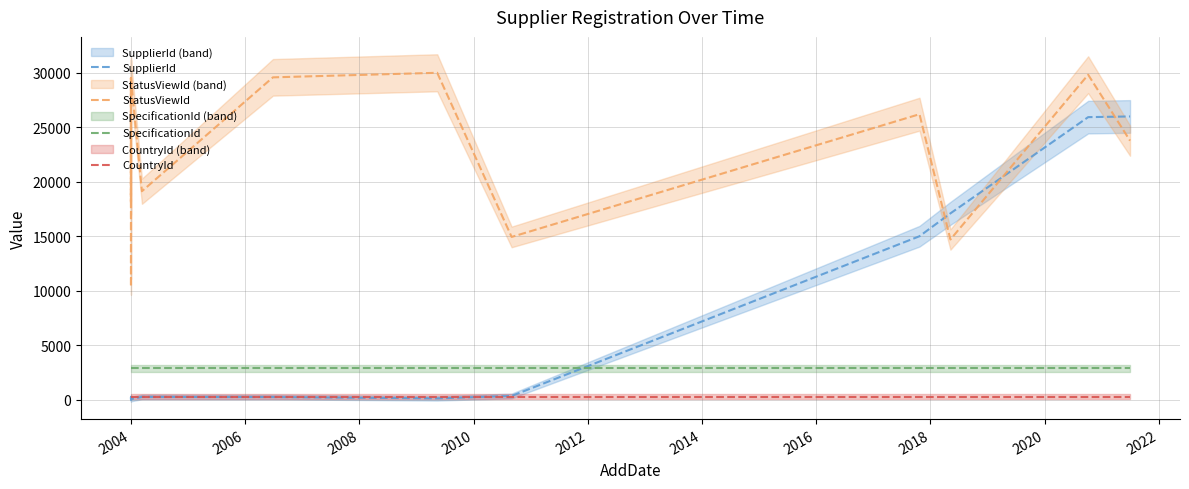

How many categories are shown in the chart?

15